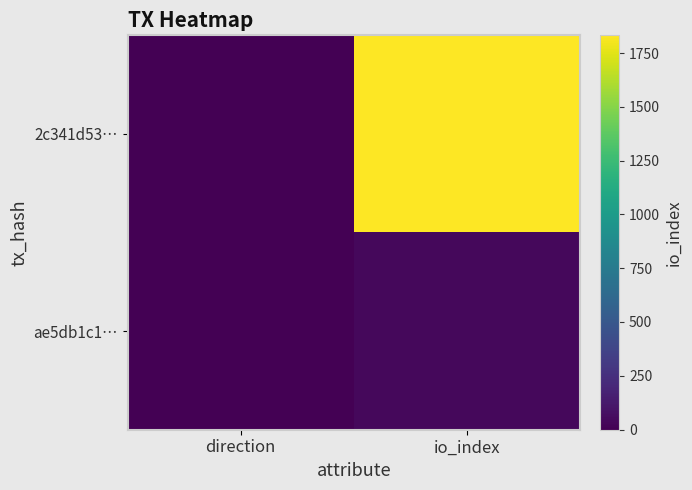

Reading right to left, what are all the values shown in this chart?

2c341d53…: io_index=1833	direction=-1
ae5db1c1…: io_index=35	direction=1